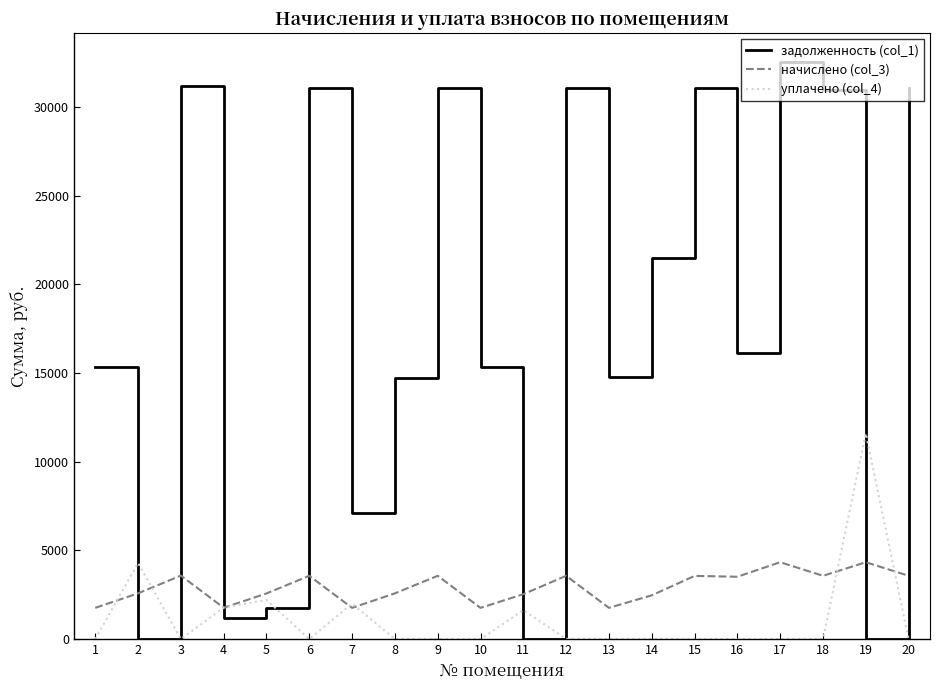

The value of начислено (col_3) at 3 is 1850.4. True or false?

False